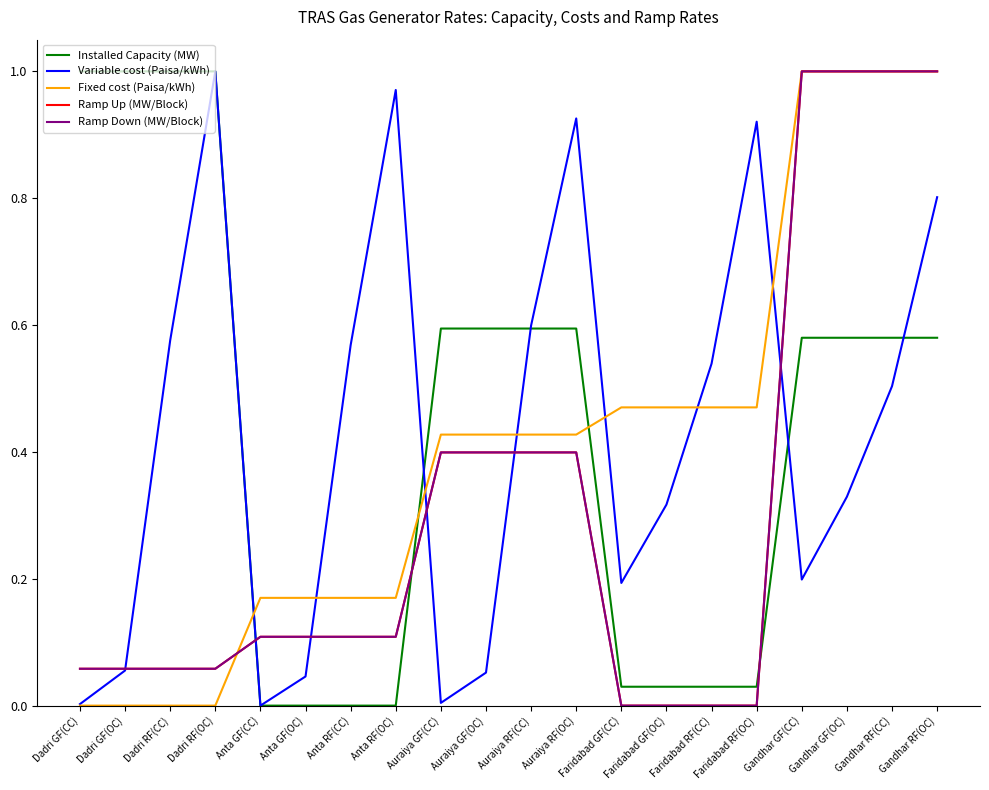

True or false: Variable cost (Paisa/kWh) has a value of 0.2 at Gandhar RF(CC).

False